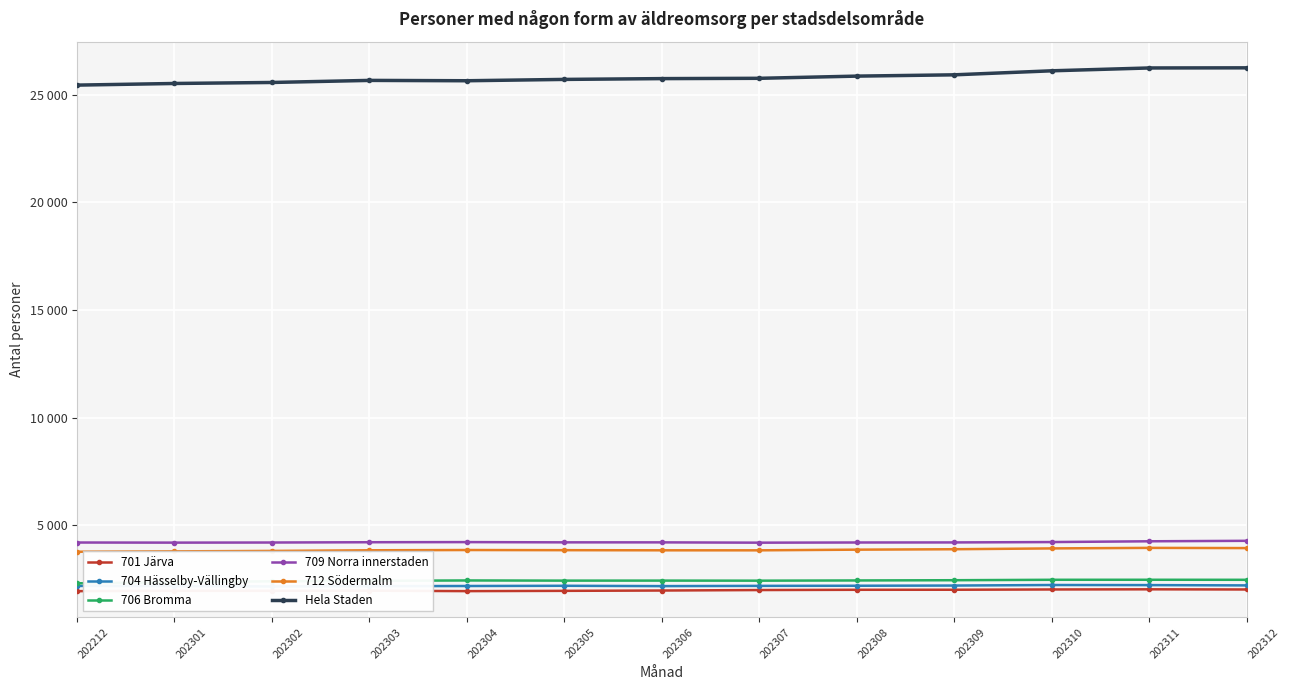

What is the maximum value shown in the chart?

26254